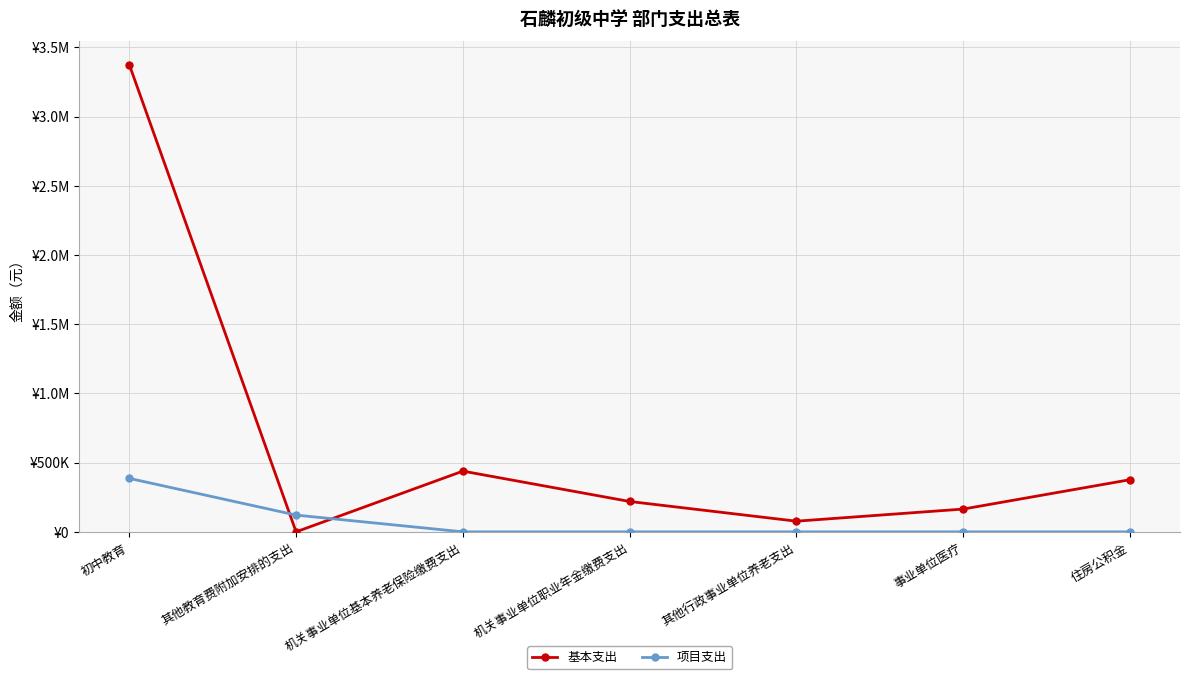

At which category is the sum across all series the highest?

初中教育